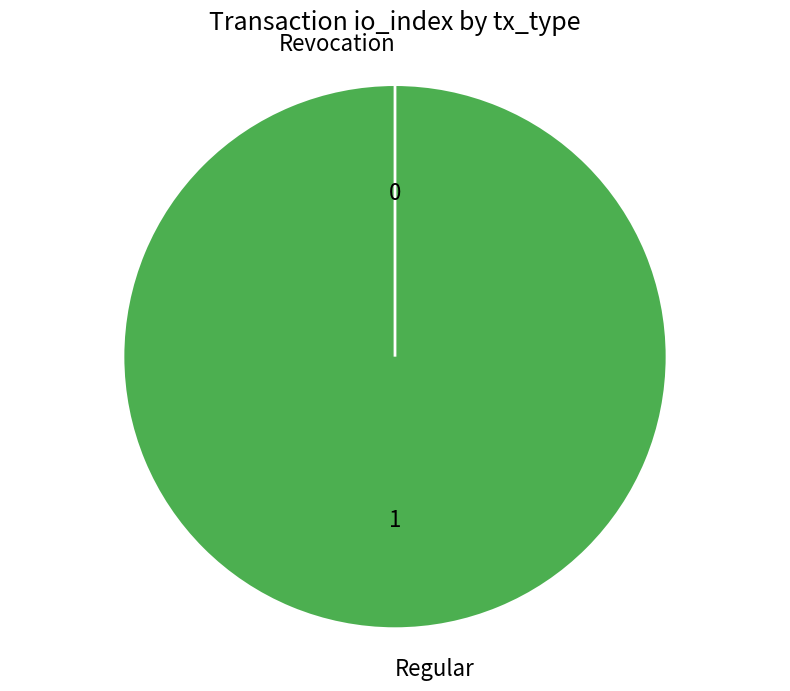

To the nearest percent, what percentage of the pie is Regular?

100%